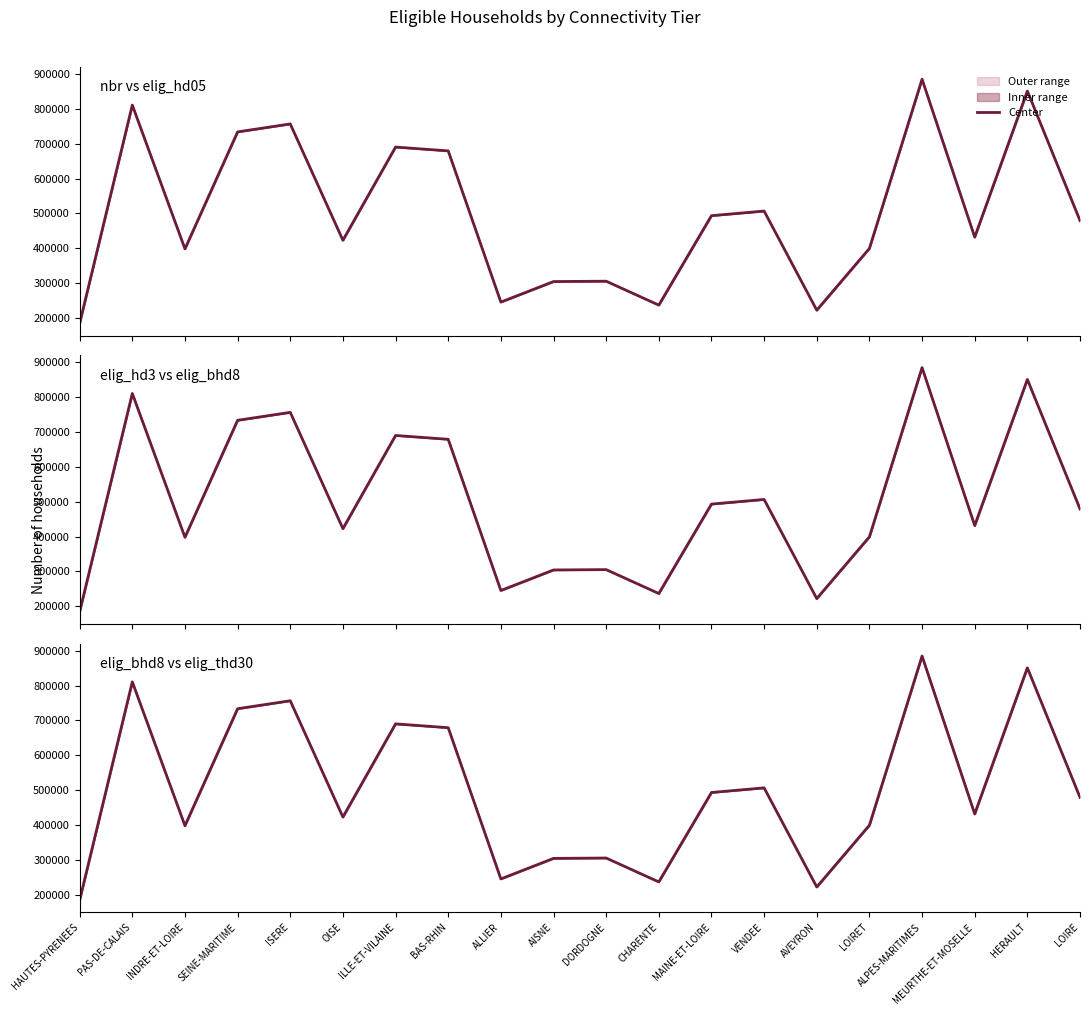

How many series are shown in this chart?

1